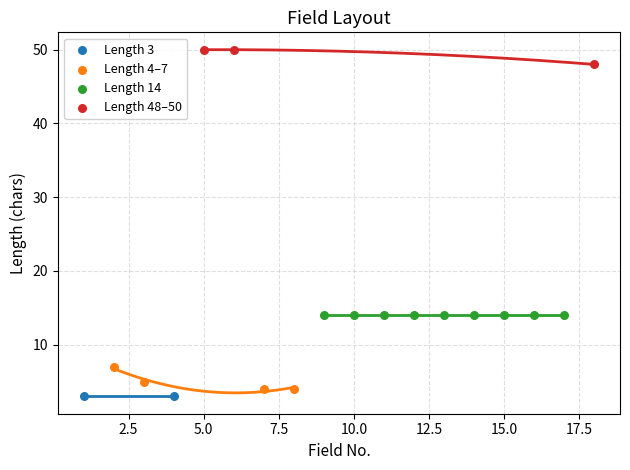

Which series contains the highest Y value?

Length 48–50